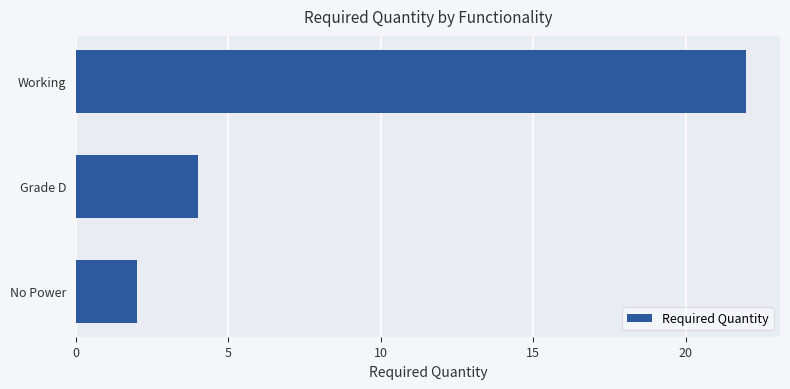

Reading top to bottom, extract all data points from this chart.

Working=22	Grade D=4	No Power=2